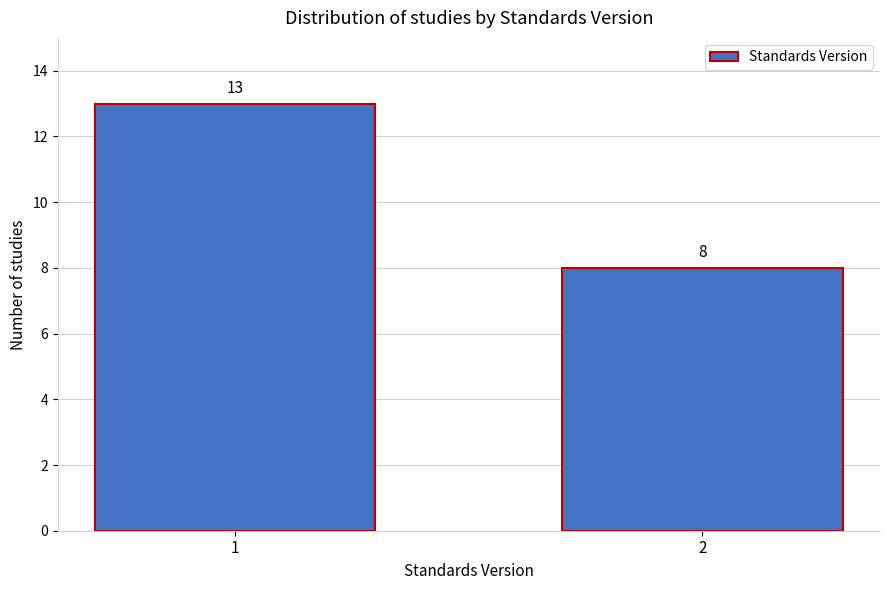

Reading right to left, transcribe all the data shown in this chart.

2=8	1=13